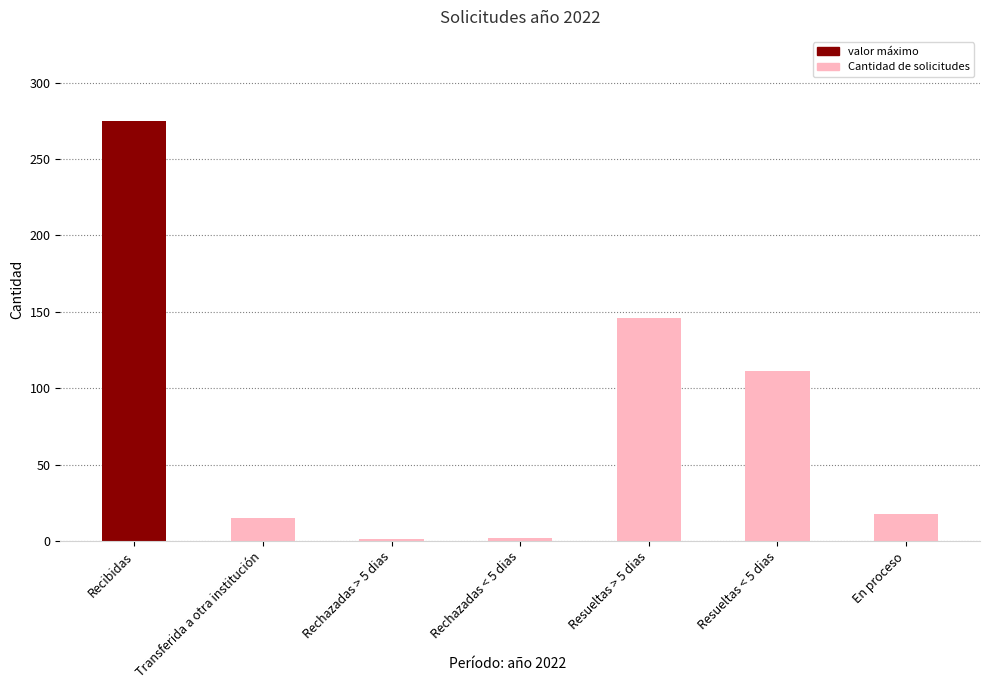

What is the ratio of the value at Recibidas to the value at Resueltas > 5 dias?

1.9